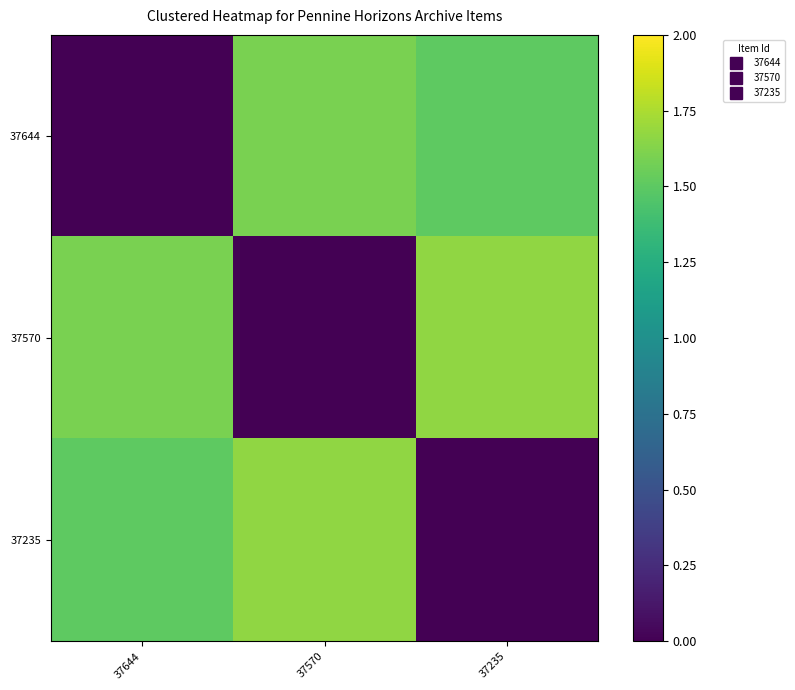

Reading left to right, transcribe all the data shown in this chart.

37644: 37644=0.0	37570=1.6	37235=1.5
37570: 37644=1.6	37570=0.0	37235=1.7
37235: 37644=1.5	37570=1.7	37235=0.0